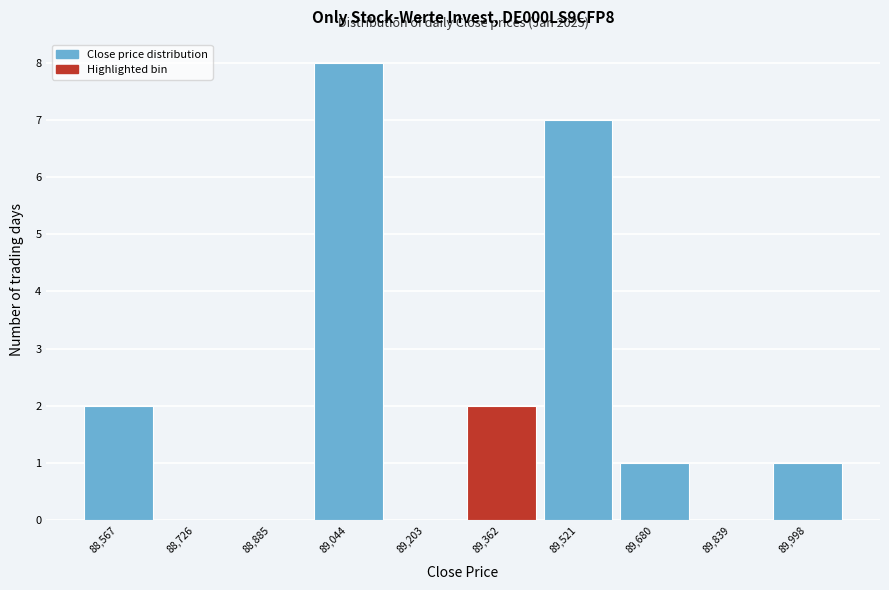

Which range on the x-axis has the tallest bar?

88960 to 89120